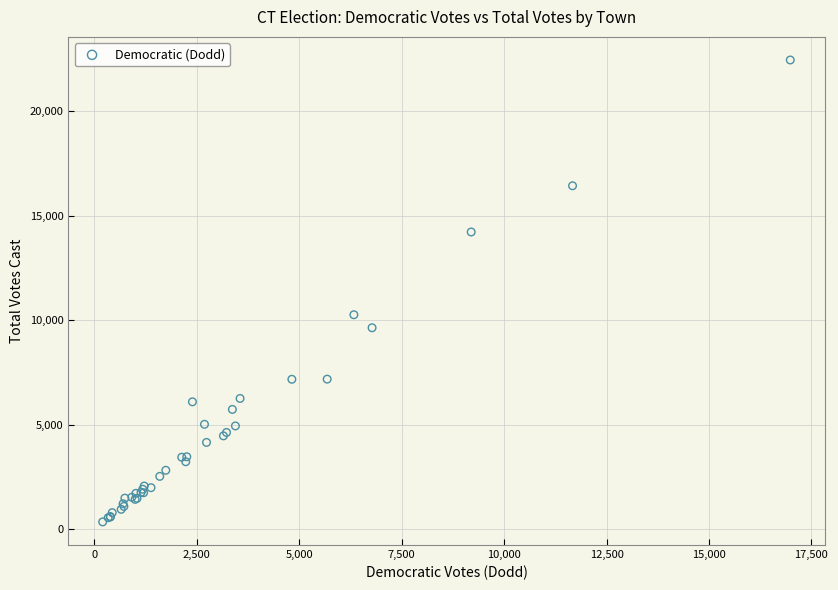

What Y value in the scatter plot is closest to 11398?

10259